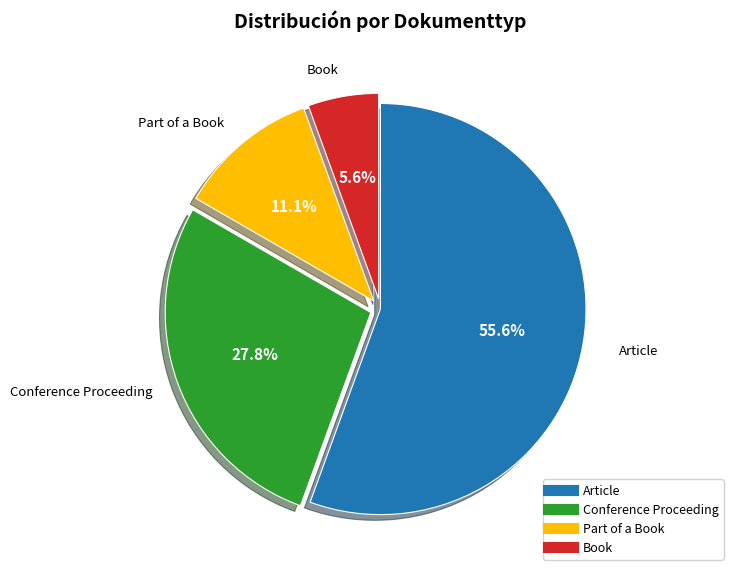

Approximately how many times larger is the value at Book compared to Conference Proceeding?

0.2